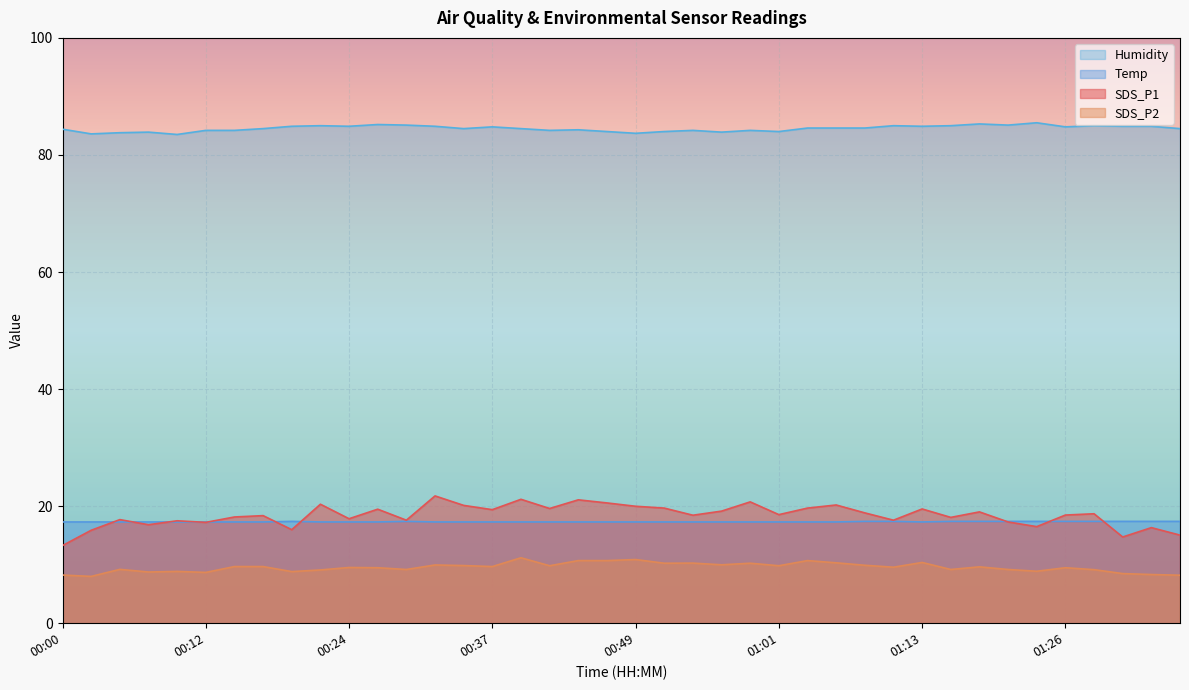

What is the difference between the SDS_P2 values at 01:18 and 00:27?

0.2